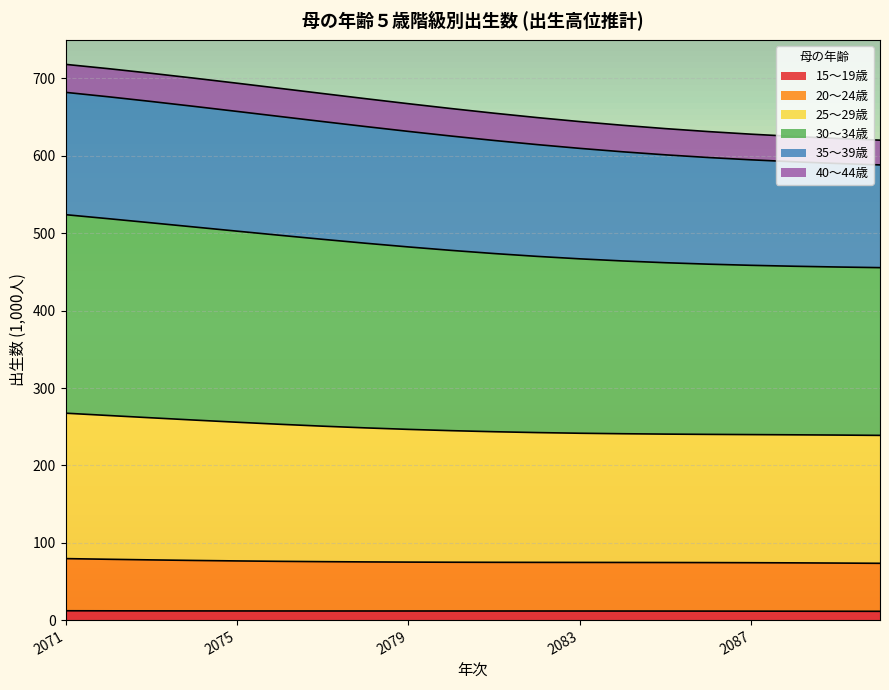

What is the value of the 20～24歳 point at the 20th from the left?

73.5